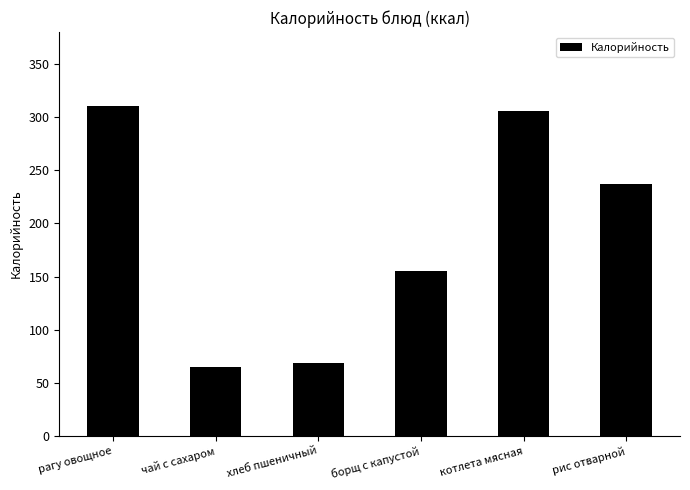

List the labels in order of value, largest first.

рагу овощное, котлета мясная, рис отварной, борщ с капустой, хлеб пшеничный, чай с сахаром